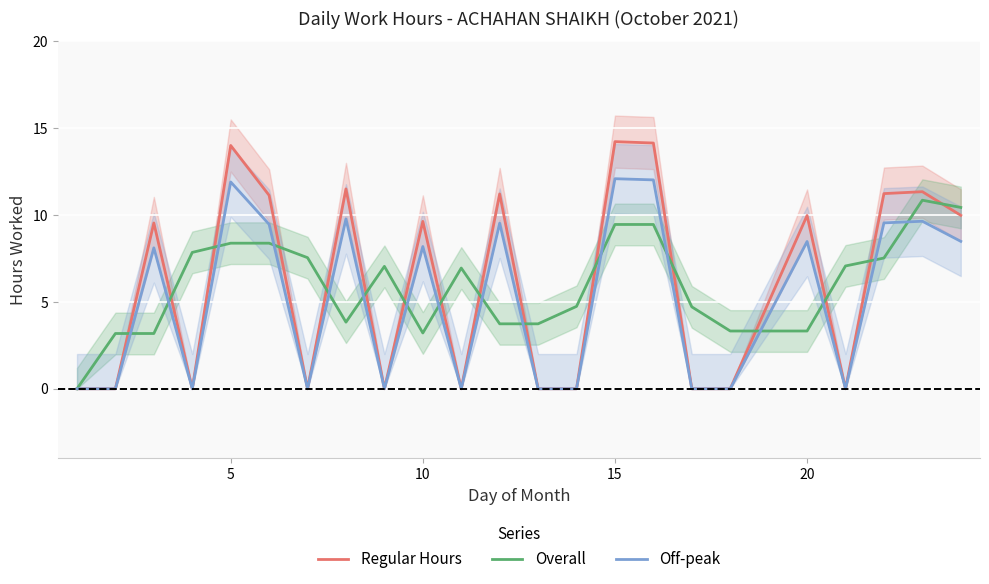

What are all the series names shown in the legend?

Regular Hours, Overall, Off-peak